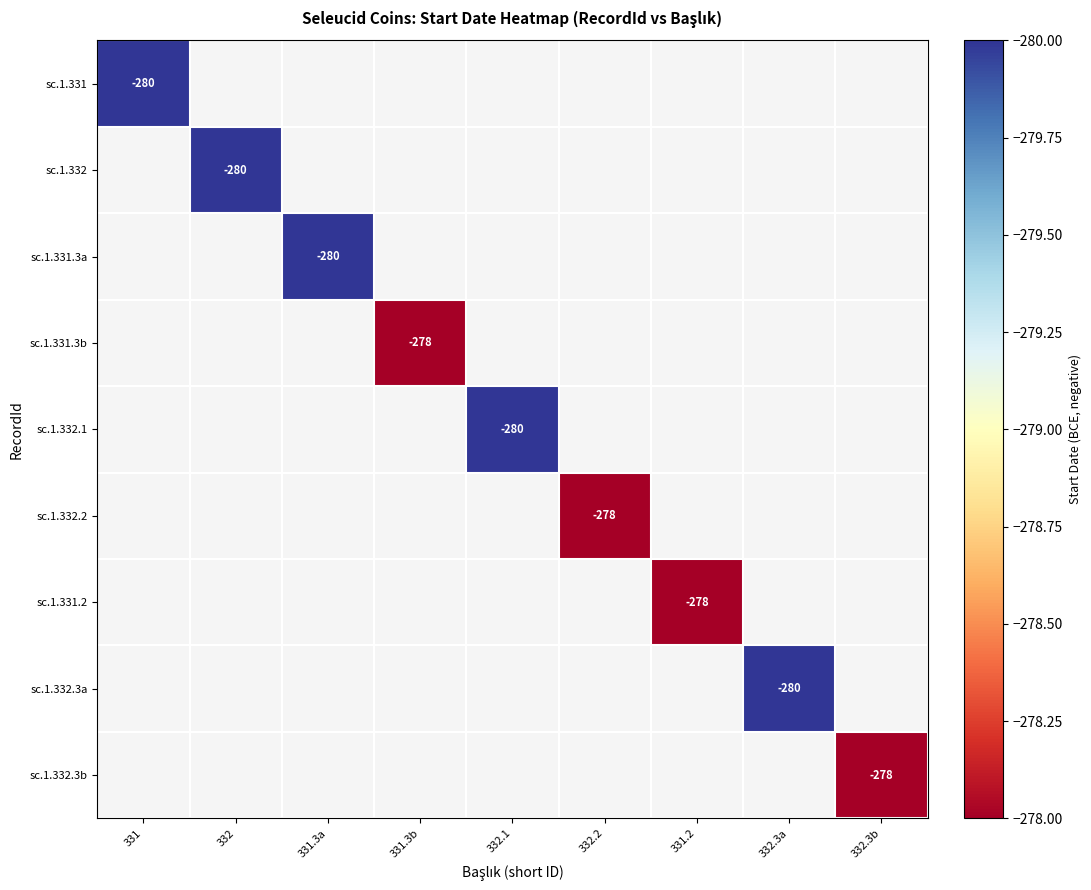

The sc.1.332.2 series shows -73.6 at 332.2. True or false?

False